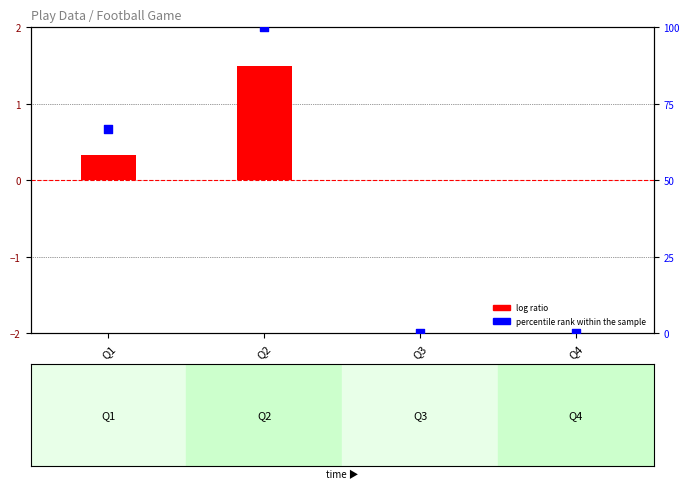

Which series has the largest total across all categories?

percentile rank within the sample